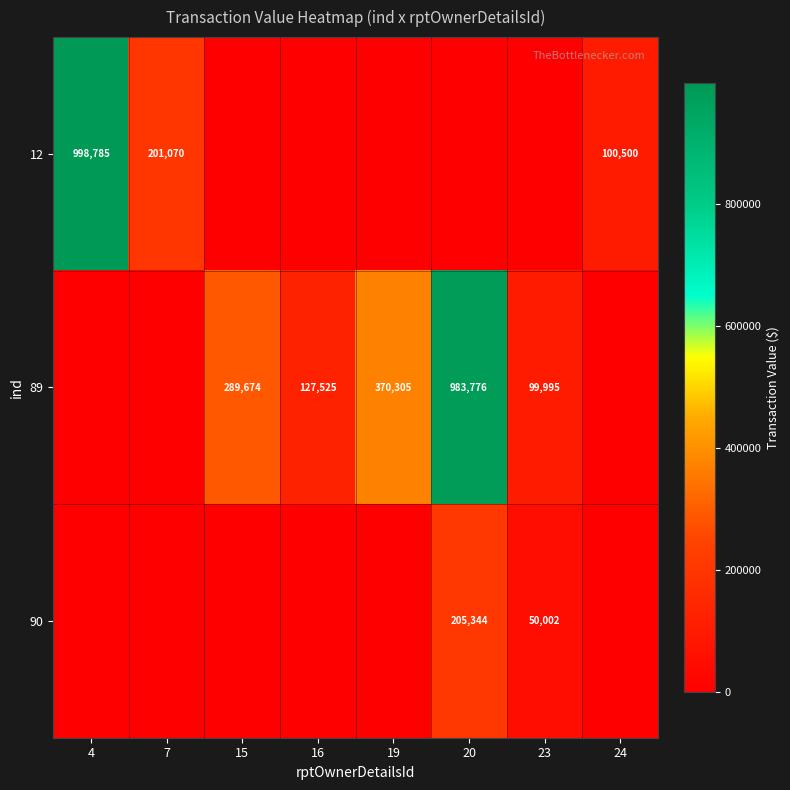

What is the total value across all series at 4?

998785